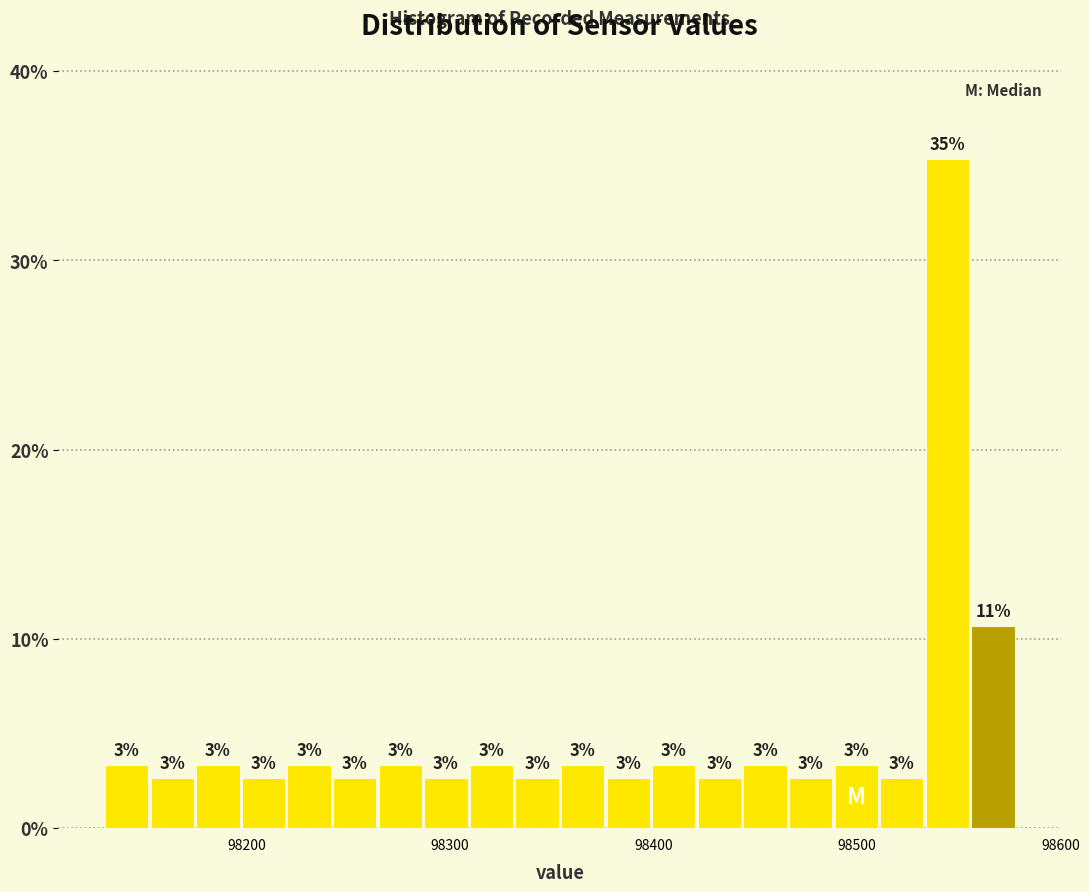

Read against the x-axis, roughly where is the centre of the tallest bar?

98540